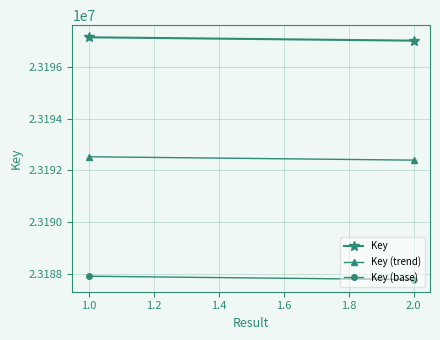

Reading right to left, extract all data points from this chart.

Key: 23197042.0	23197173.0
Key (trend): 23192402.6	23192533.6
Key (base): 23187763.2	23187894.1